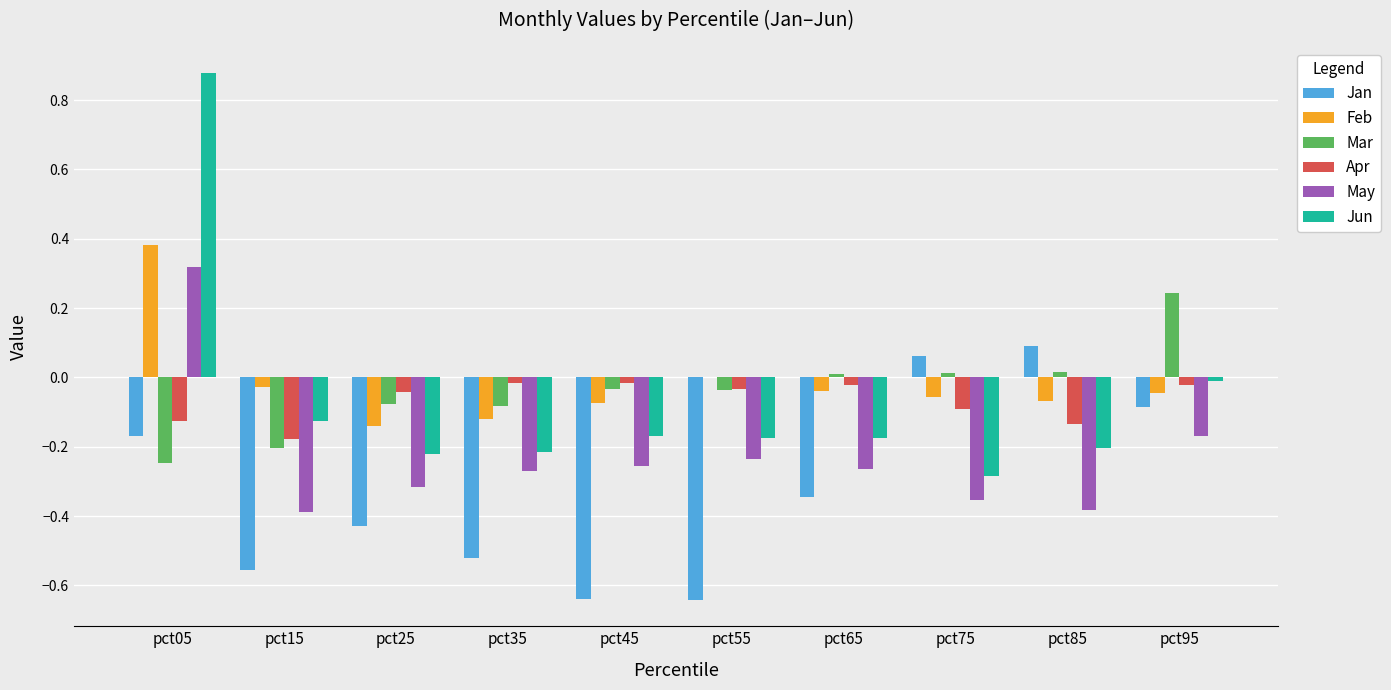

How many data points does each series have?

10